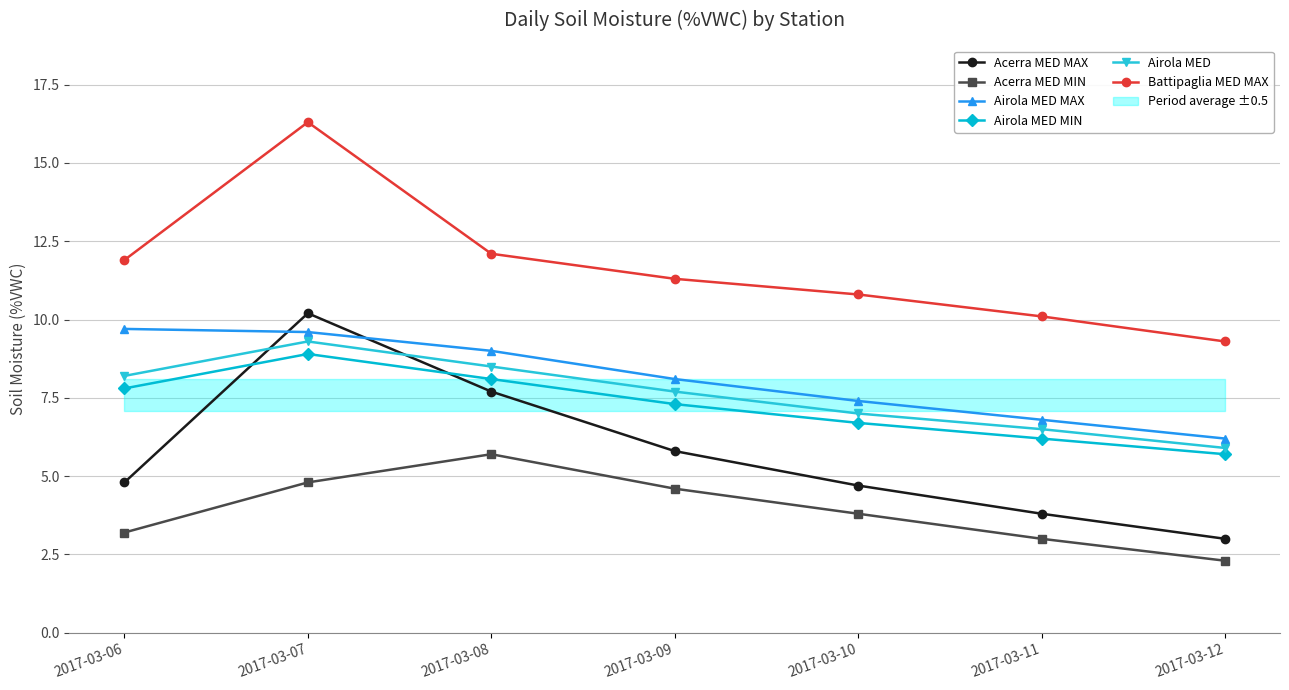

Which label corresponds to the largest value in the chart?

2017-03-07